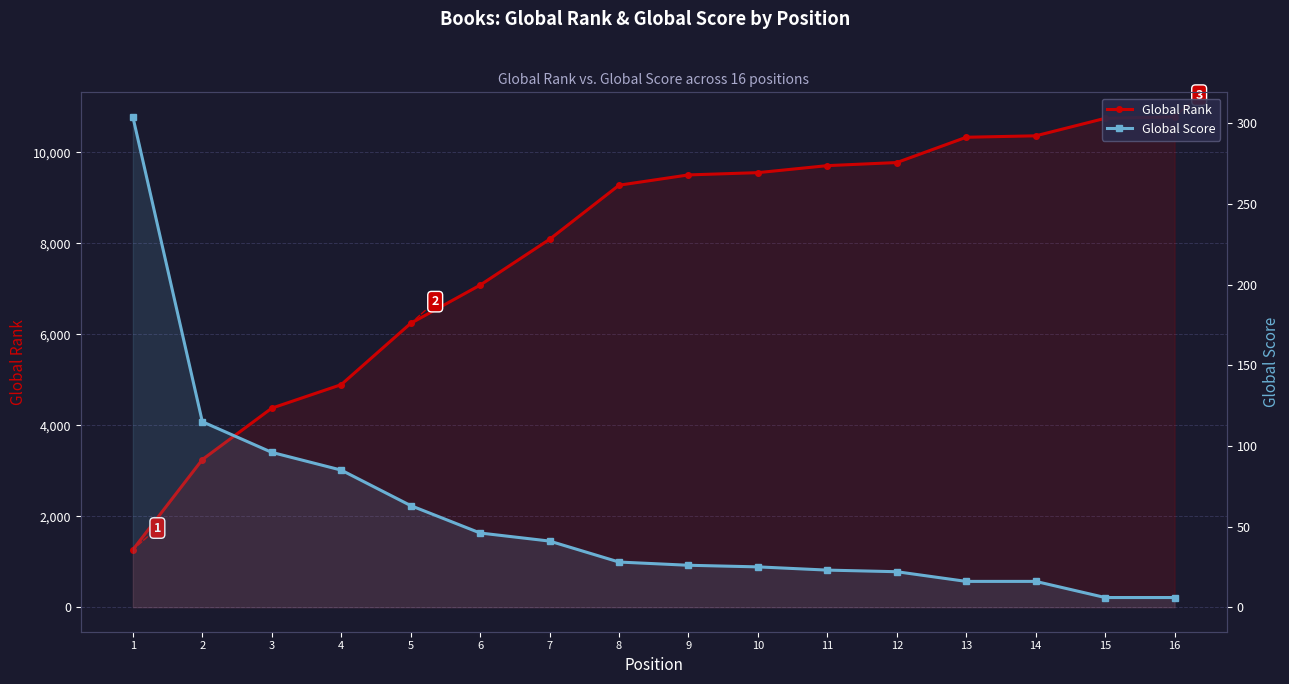

Reading right to left, what are all the values shown in this chart?

Global Rank: 10776	10744	10359	10328	9772	9704	9550	9500	9274	8085	7078	6238	4891	4374	3244	1263
Global Score: 6	6	16	16	22	23	25	26	28	41	46	63	85	96	115	304